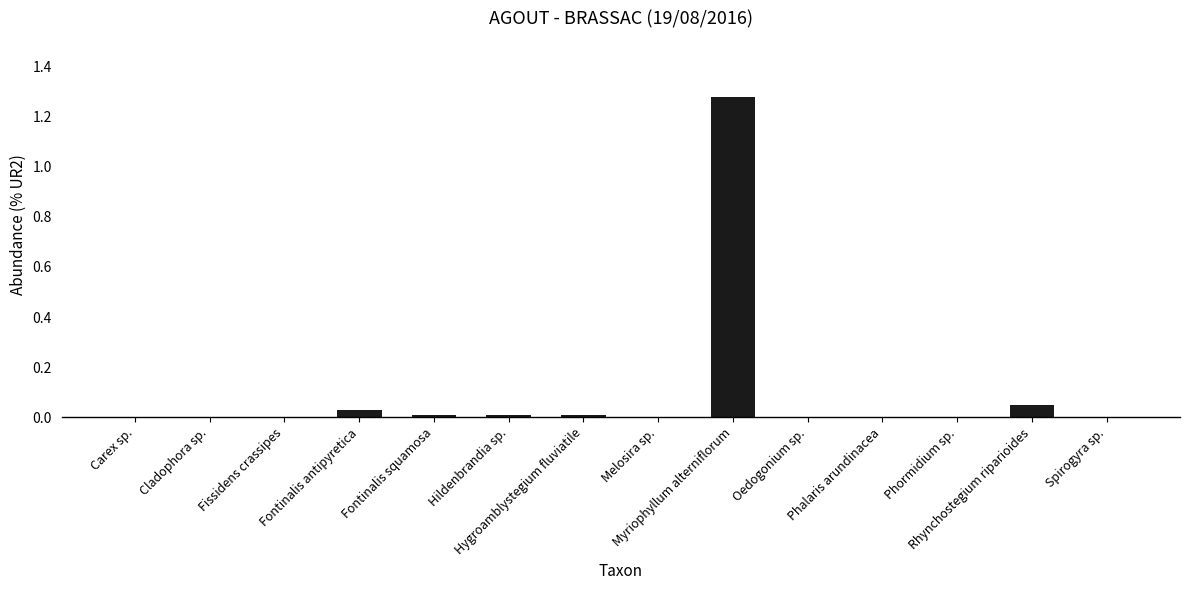

What is the difference between the maximum and minimum values?

1.3